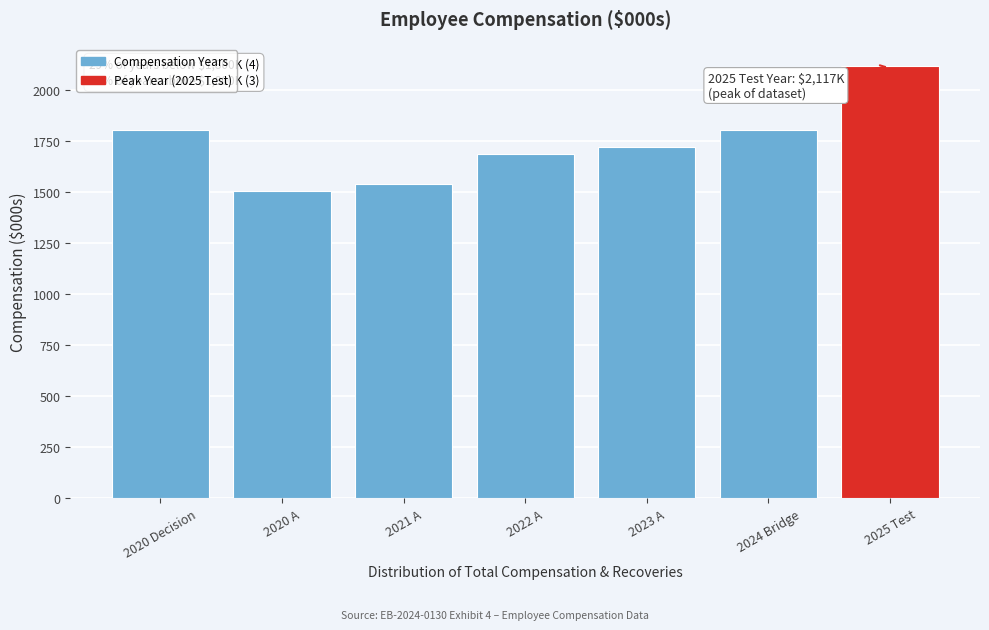

What is the value of the 2nd bar from the left?

1505.1